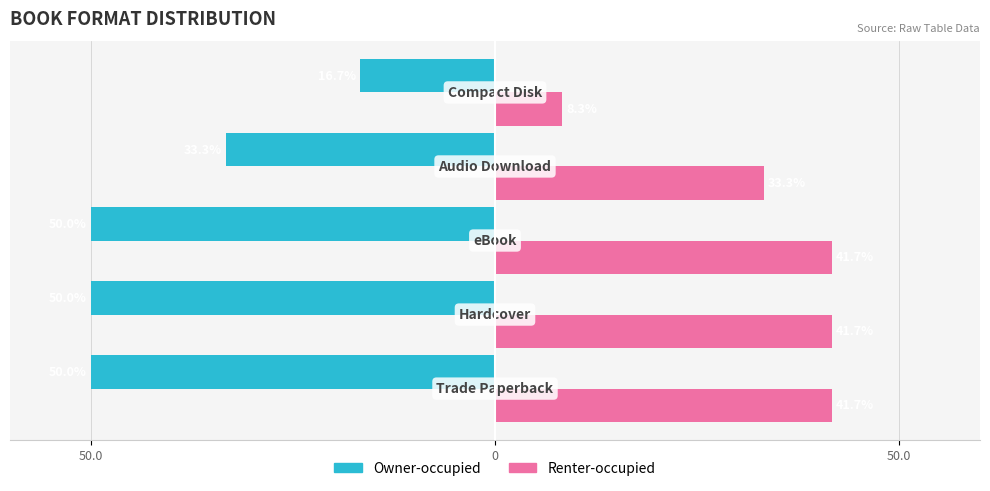

Rank the series by their maximum value, from lowest to highest.

Owner-occupied, Renter-occupied